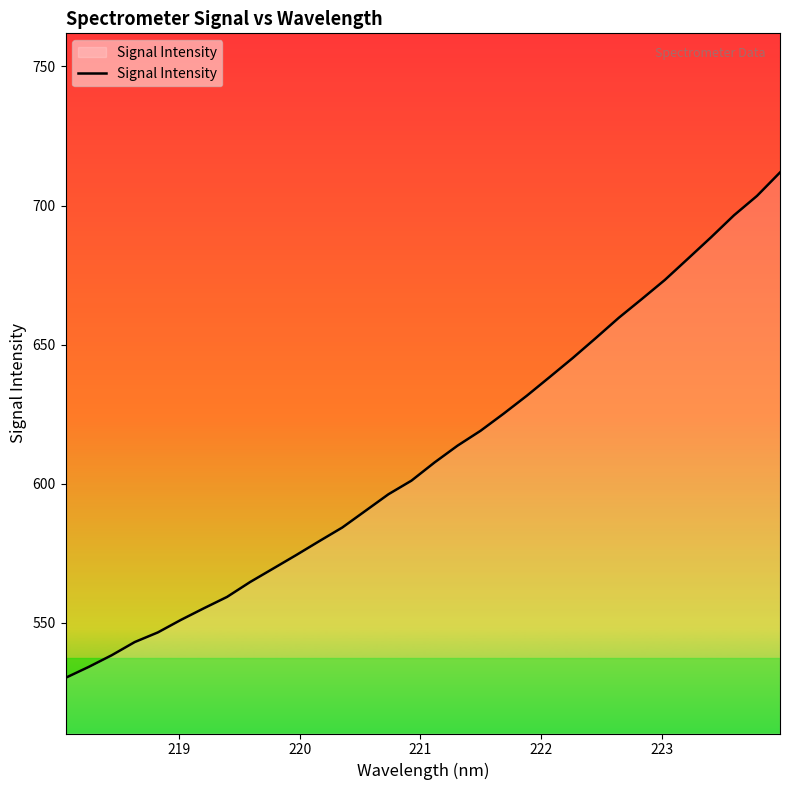

What is the greatest value displayed?

711.9